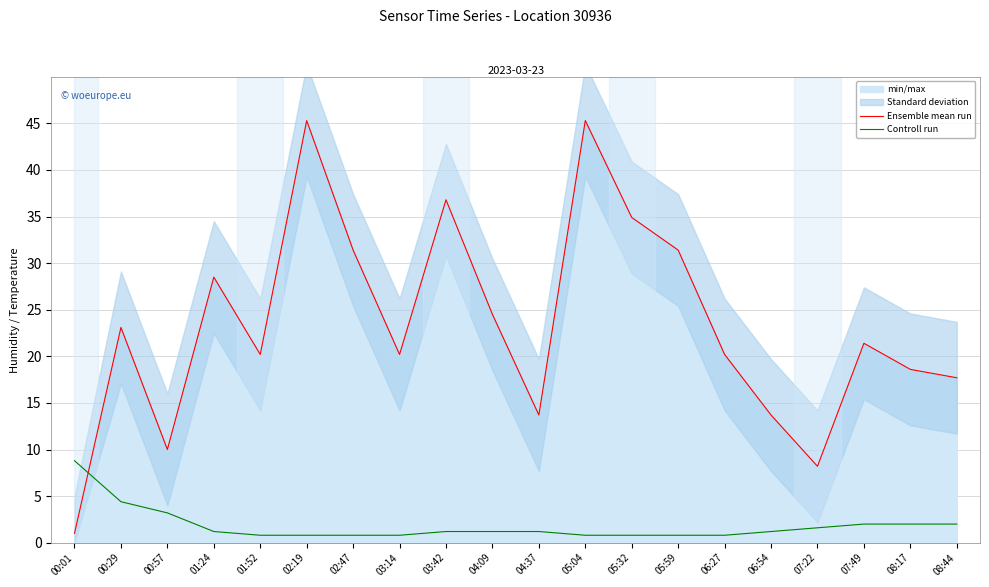

Reading left to right, list all the values displayed in this chart.

Ensemble mean run: 1.0	23.1	10.0	28.5	20.2	45.3	31.4	20.2	36.8	24.5	13.7	45.3	34.9	31.4	20.2	13.7	8.2	21.4	18.6	17.7
Controll run: 8.8	4.4	3.2	1.2	0.8	0.8	0.8	0.8	1.2	1.2	1.2	0.8	0.8	0.8	0.8	1.2	1.6	2.0	2.0	2.0